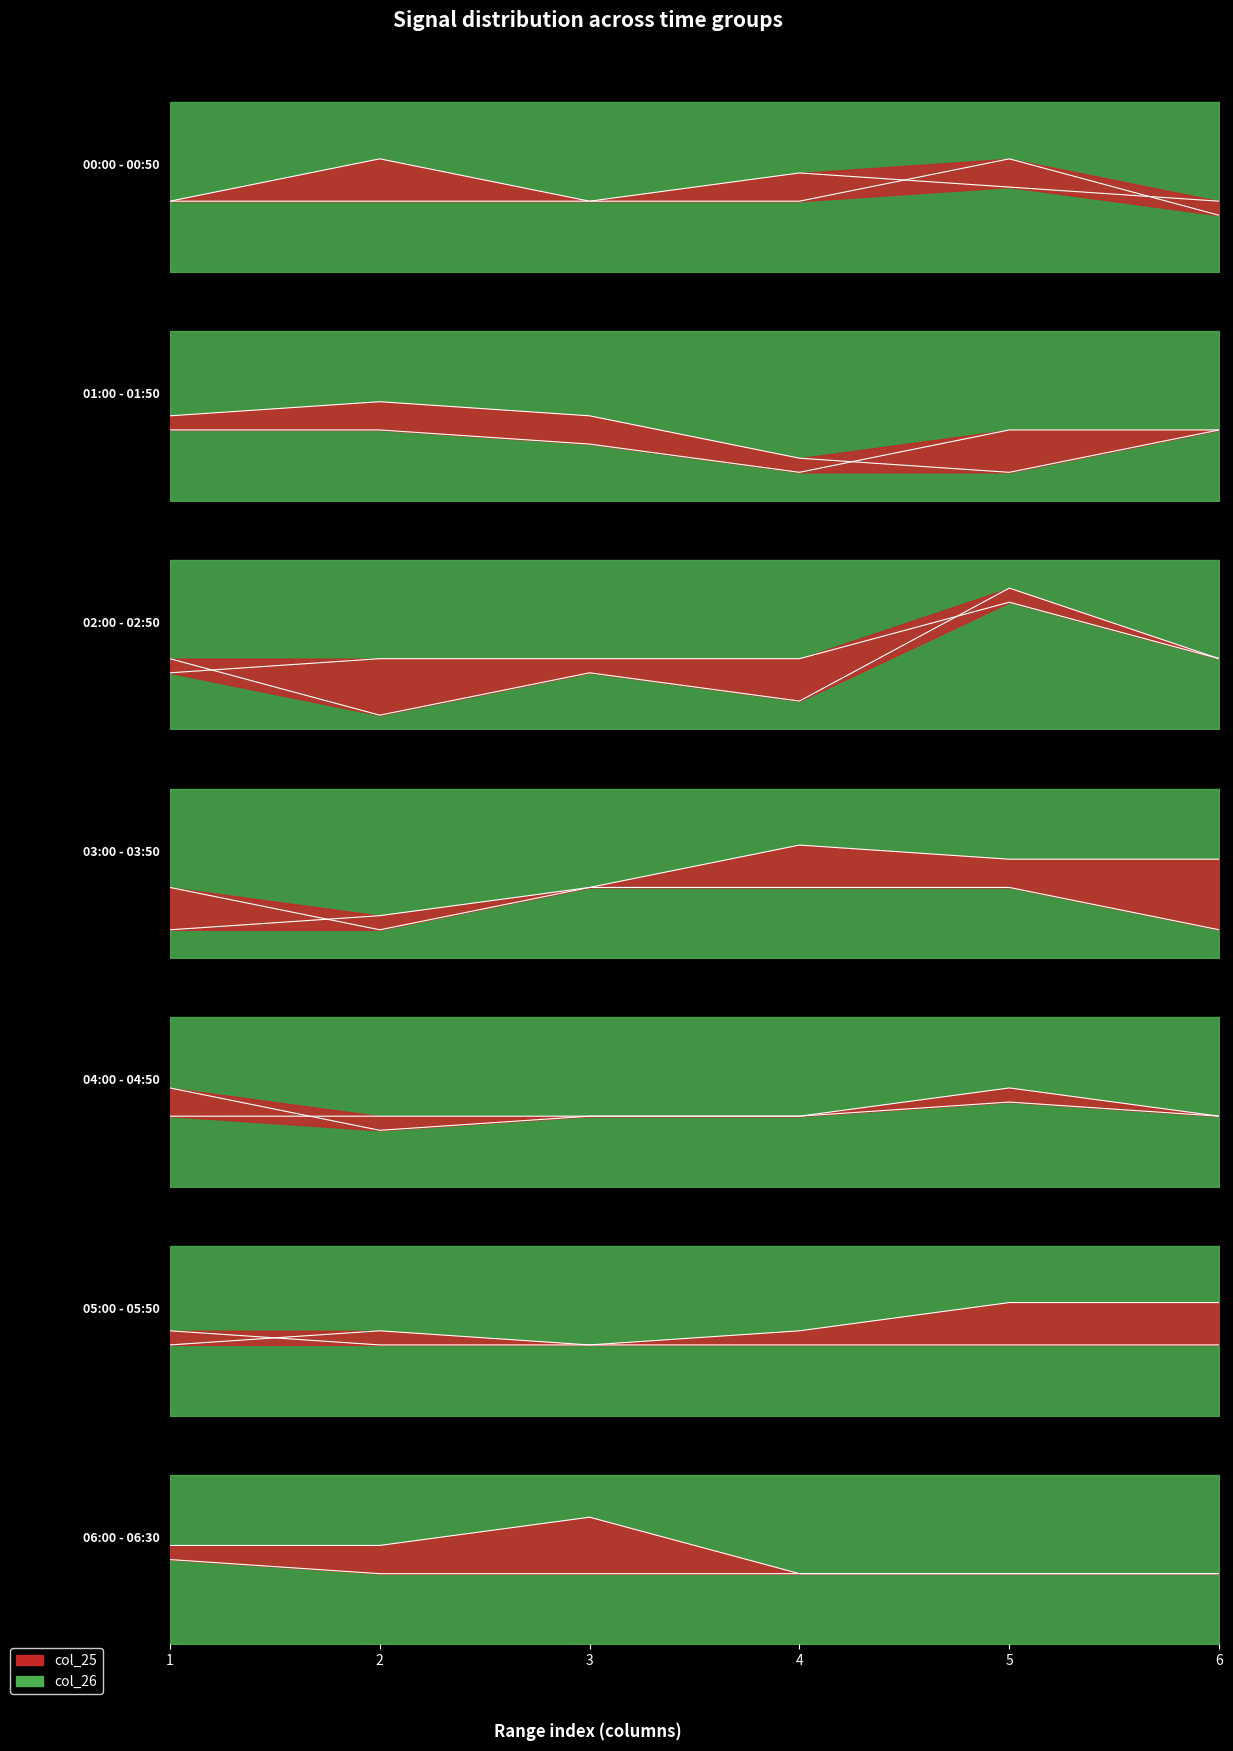

What is the smallest value displayed?

0.5